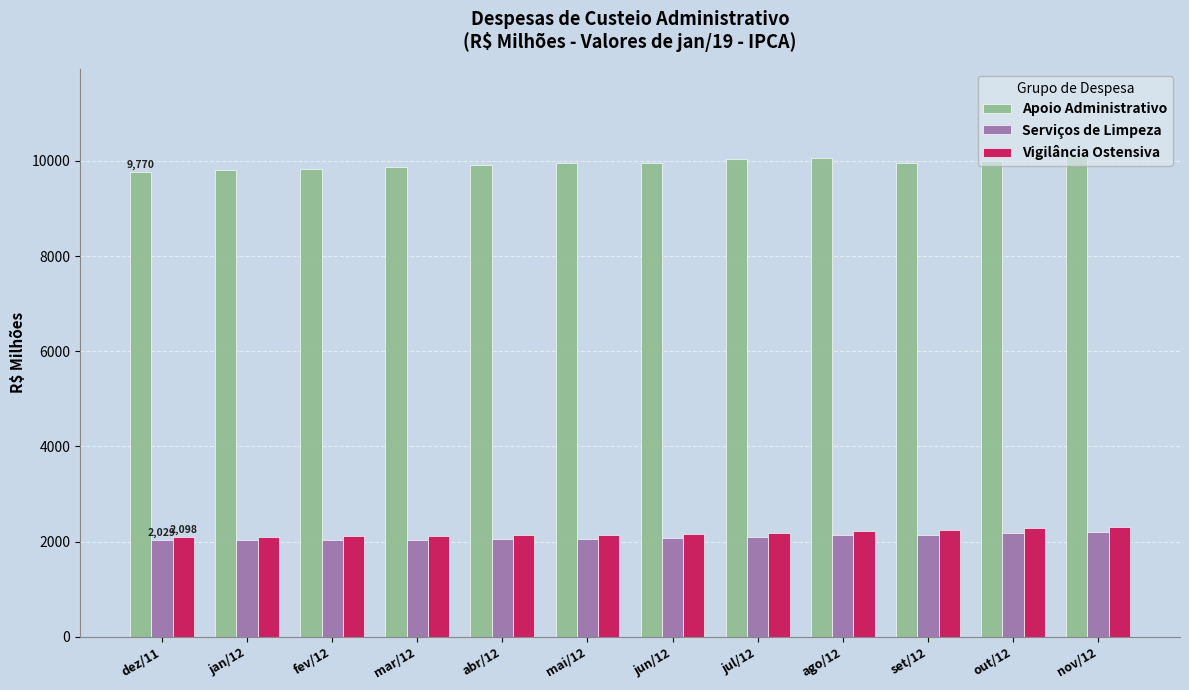

What is the label of the 4th bar from the left?

mar/12